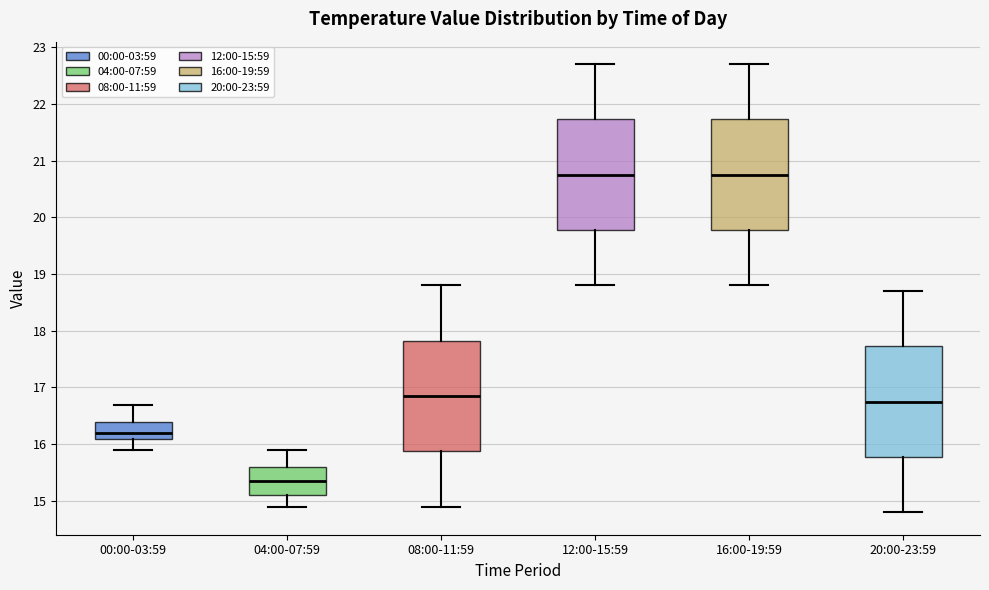

Where does the lower whisker of the box for 12:00-15:59 end on the y-axis? The values are not printed on the chart, so give them approximately, as read against the axis.

18.8